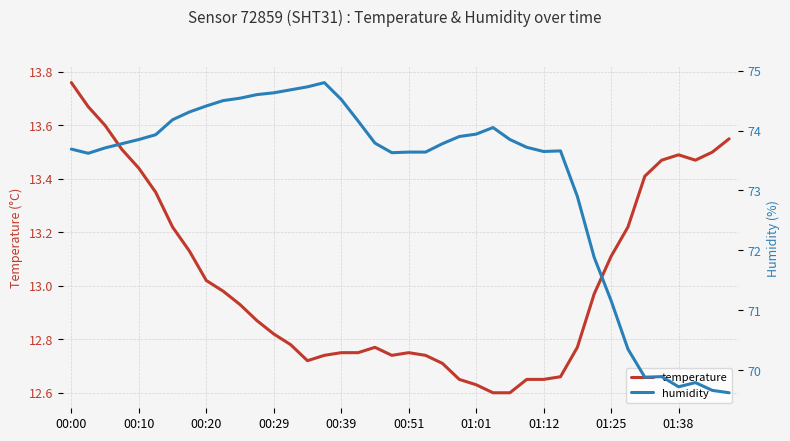

True or false: humidity has more than 1 points higher than both neighbors.

True